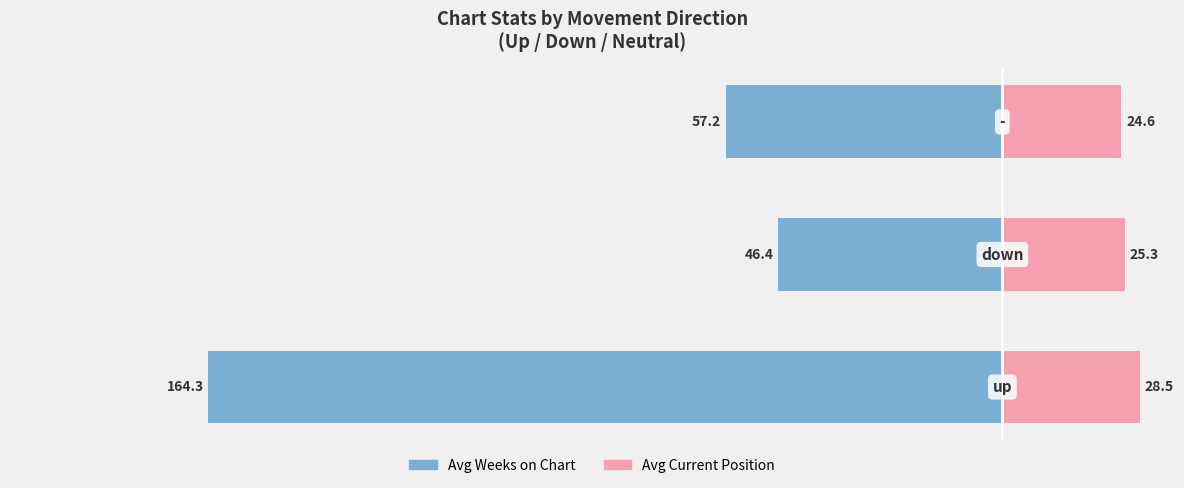

Which series has the largest range (max minus min)?

Avg Weeks on Chart